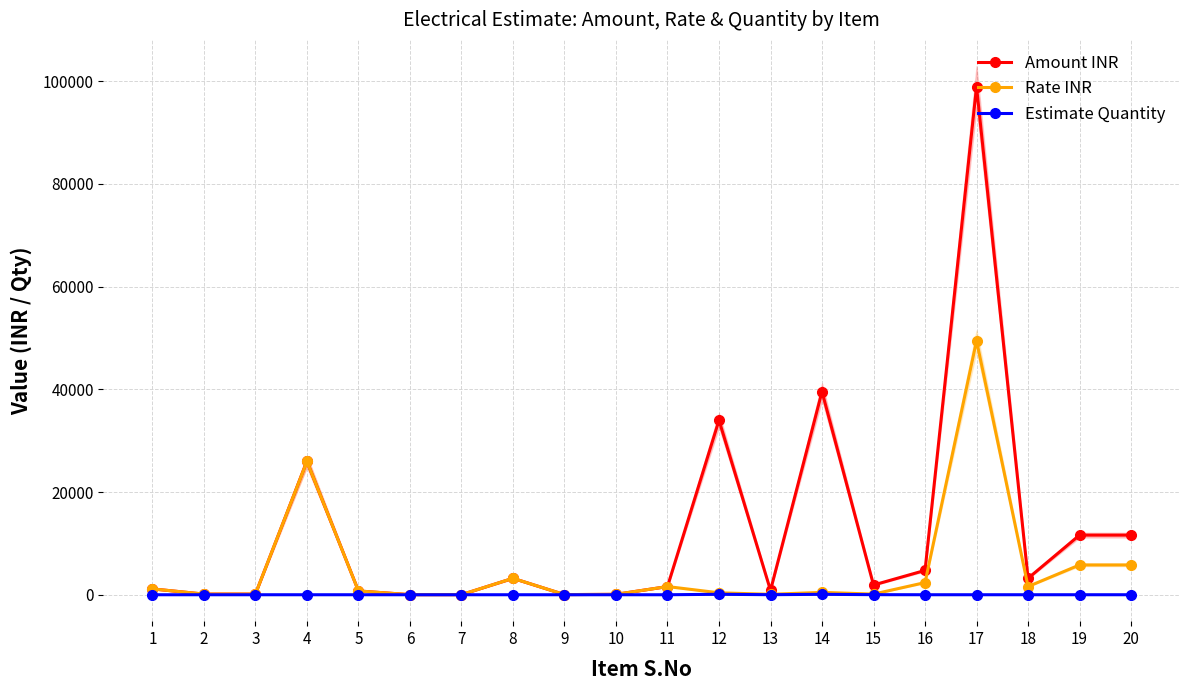

Rank the series at 13 from highest to lowest value.

Amount INR, Rate INR, Estimate Quantity